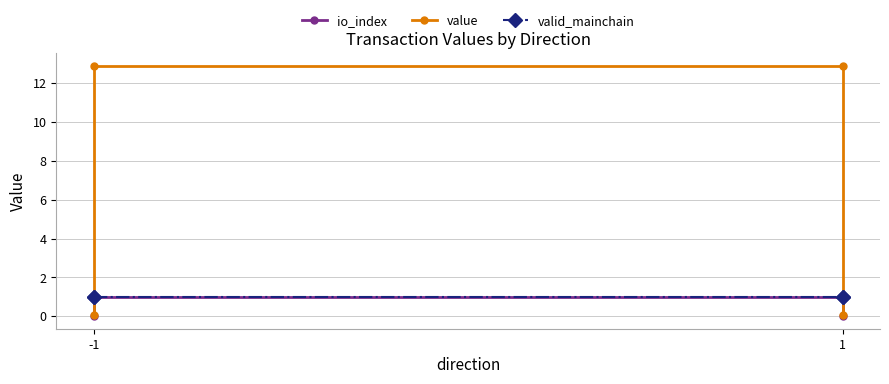

What is the spread (max minus min) of values at -1?

1.0